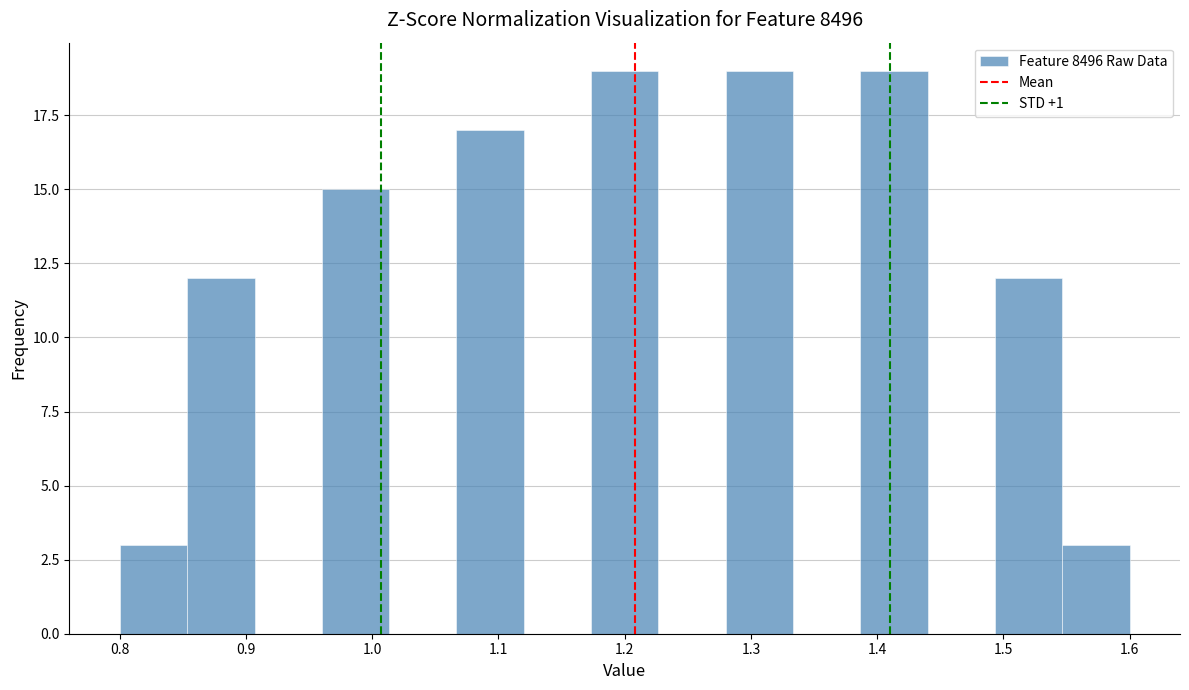

Reading left to right, list every bar in this chart as the range it spans on the x-axis followed by its height. Neither the bar edges nor the heights are printed on the chart, so give them approximately, as read against the axes.

0.80 to 0.85: 3
0.85 to 0.91: 12
0.91 to 0.96: 0
0.96 to 1.01: 15
1.01 to 1.07: 0
1.07 to 1.12: 17
1.12 to 1.17: 0
1.17 to 1.23: 19
1.23 to 1.28: 0
1.28 to 1.33: 19
1.33 to 1.39: 0
1.39 to 1.44: 19
1.44 to 1.49: 0
1.49 to 1.55: 12
1.55 to 1.60: 3